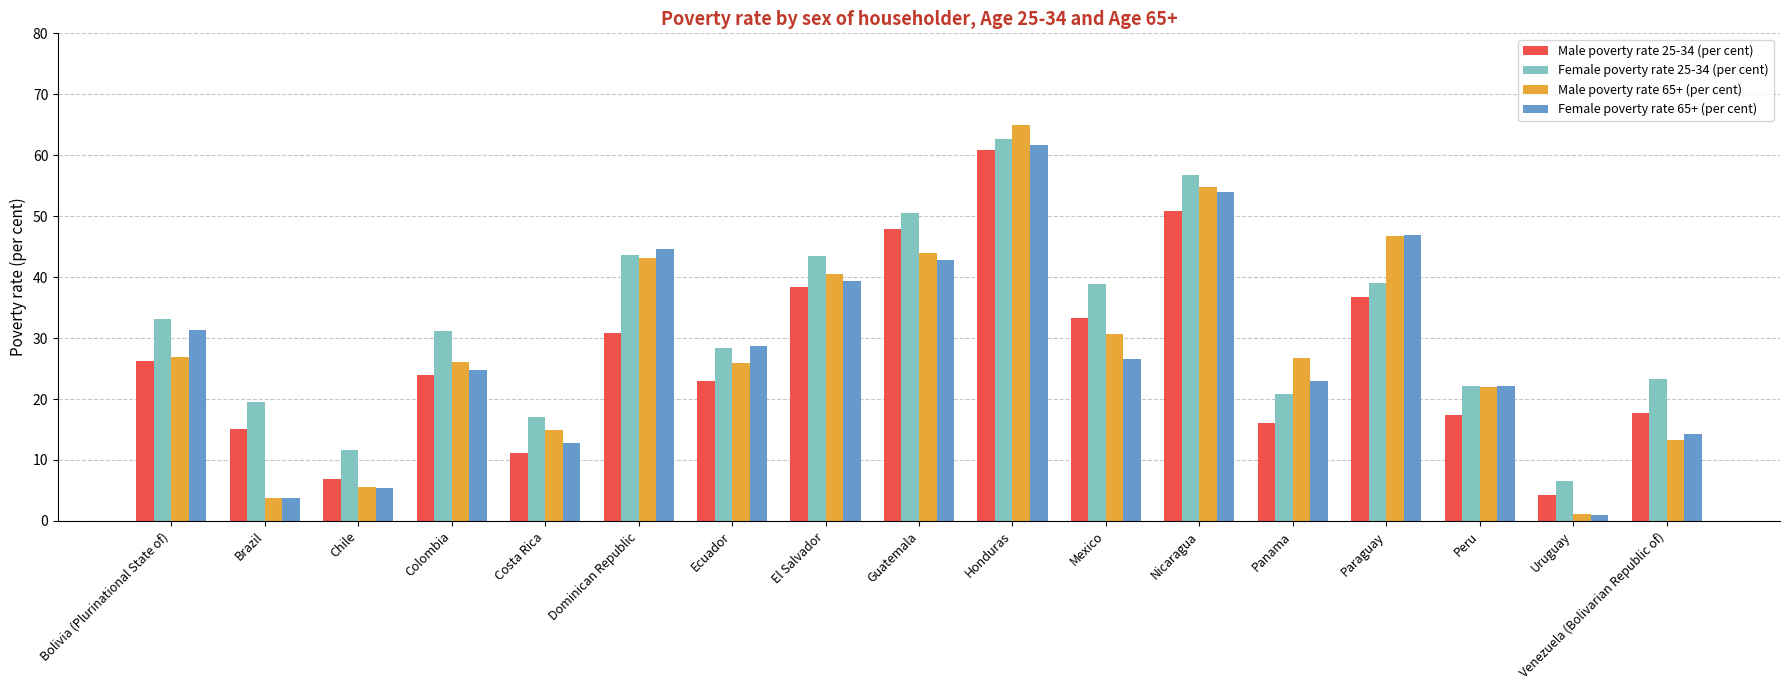

What is the difference between the highest and lowest values at Brazil?

15.8